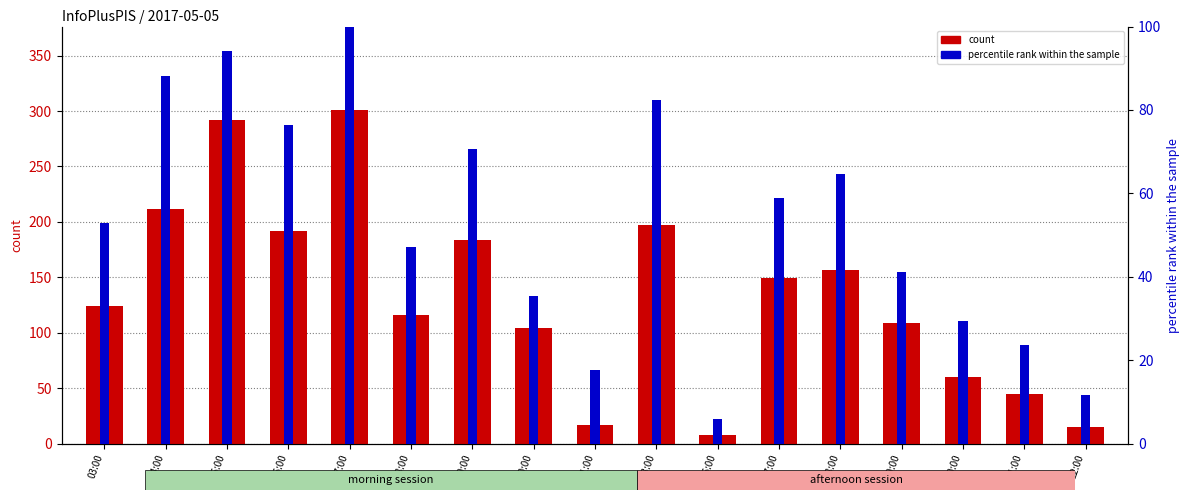

True or false: percentile rank within the sample has a value of 96.6 at 18:00.

False